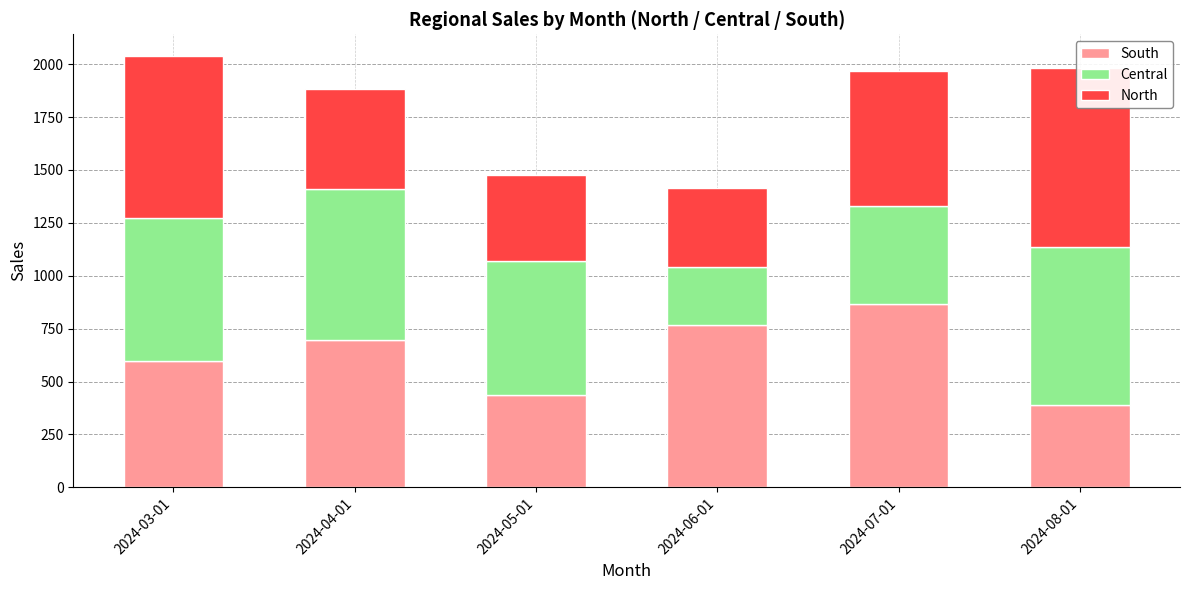

Which series has the largest range (max minus min)?

South